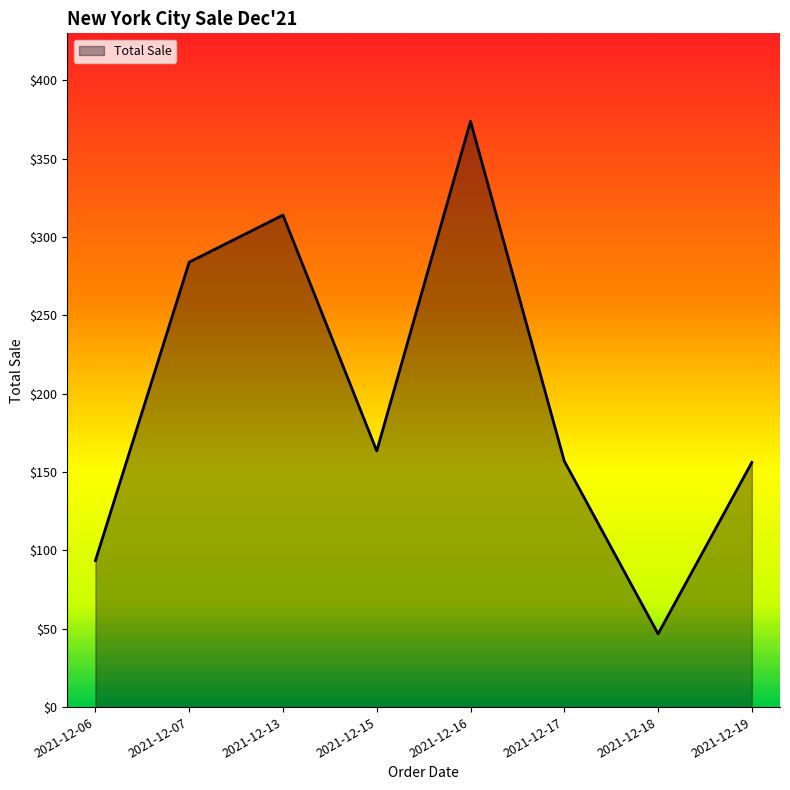

What is the ratio of the value at 2021-12-13 to the value at 2021-12-07?

1.1